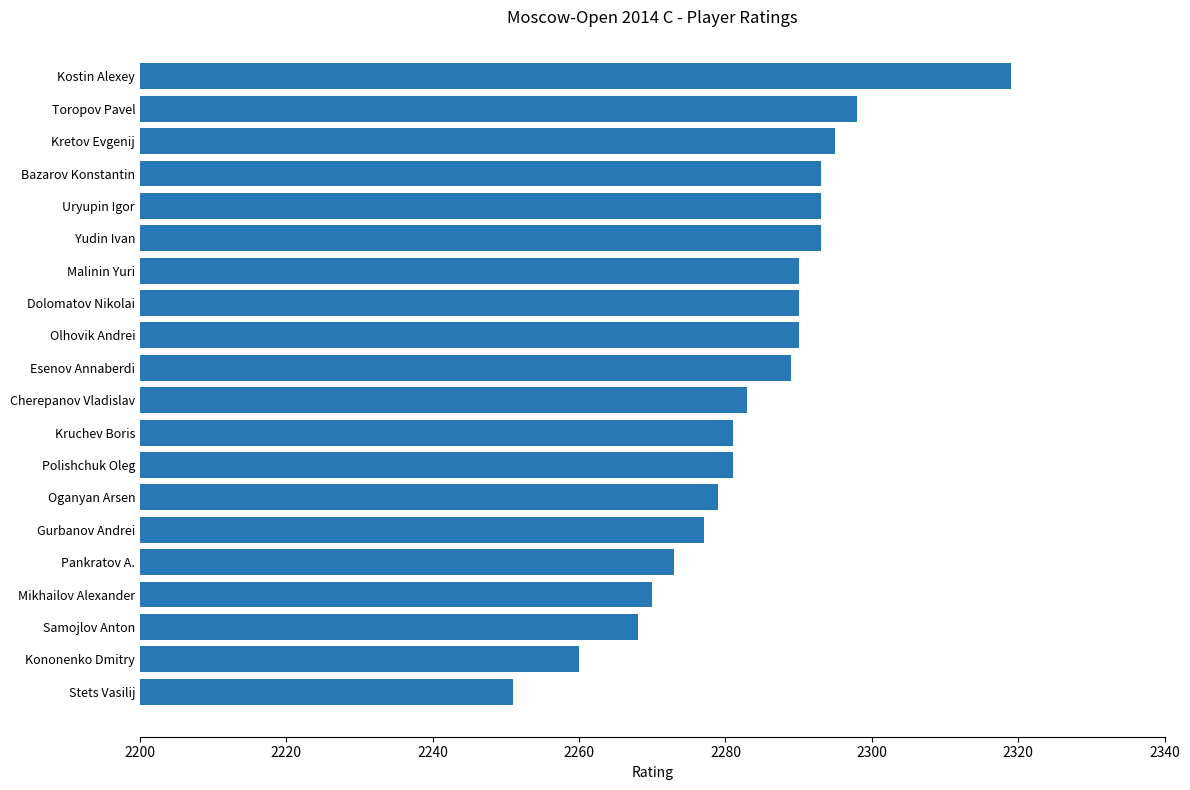

What is the change in value from Toropov Pavel to Pankratov A.?

-25